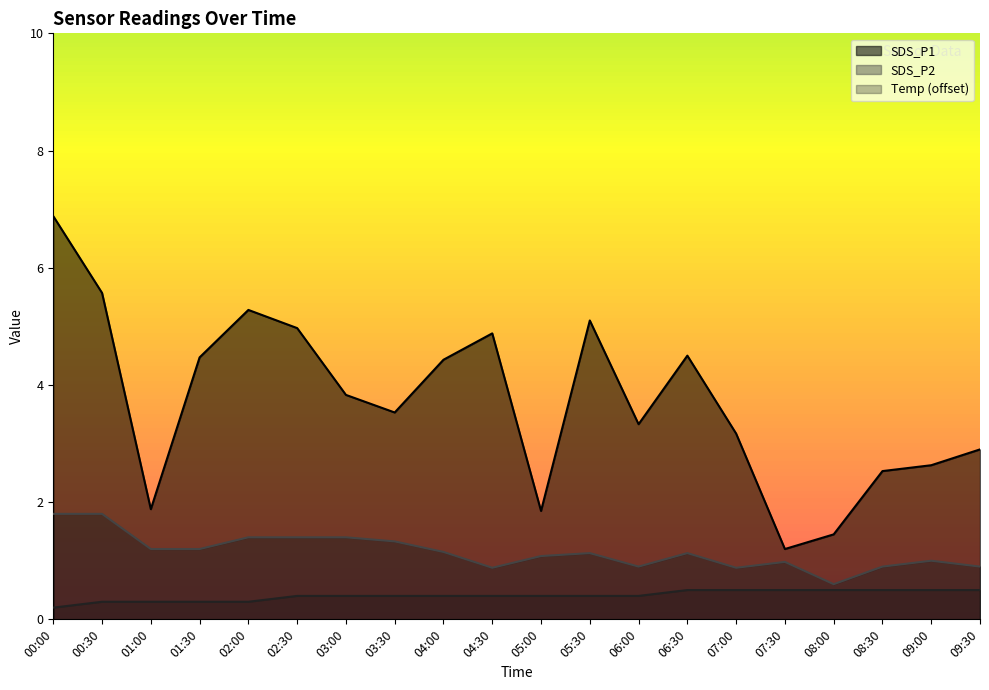

What is the approximate value of SDS_P2 at 06:00?

0.9